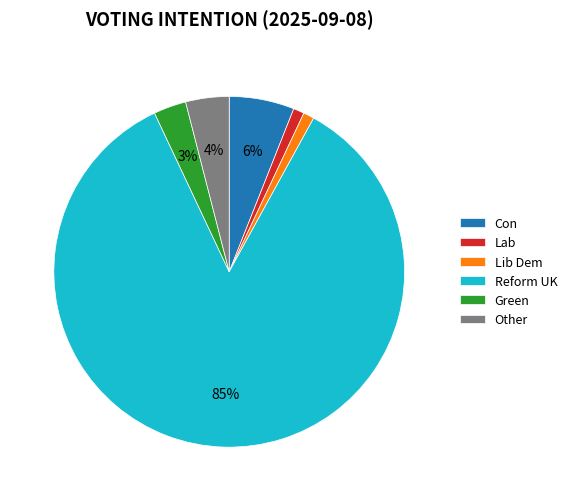

Is it true that Con is 6% of the pie?

True